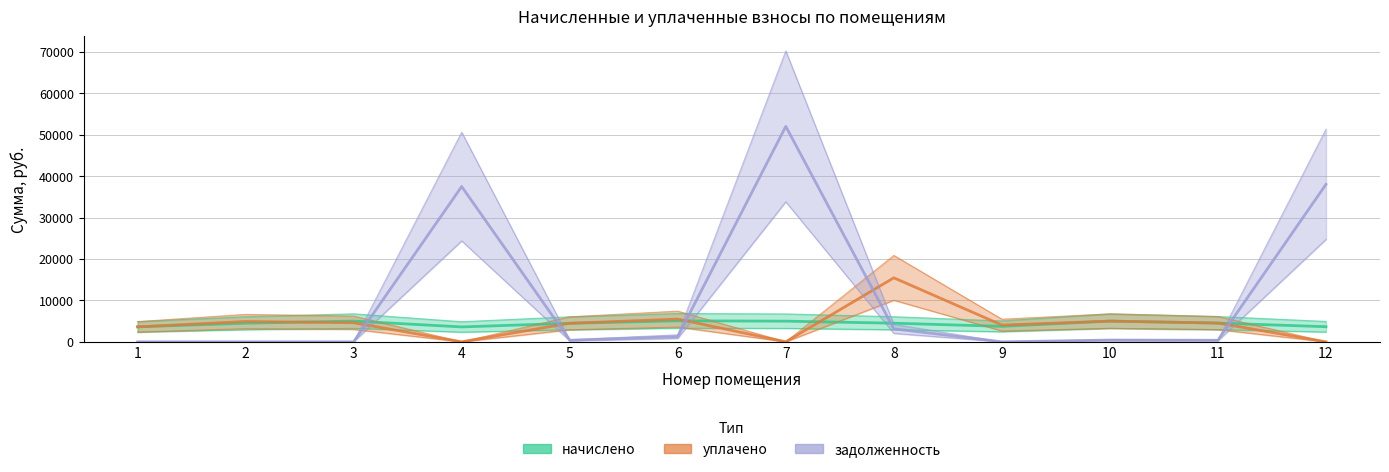

What is the value of the уплачено point at the 3rd from the left?

4598.0